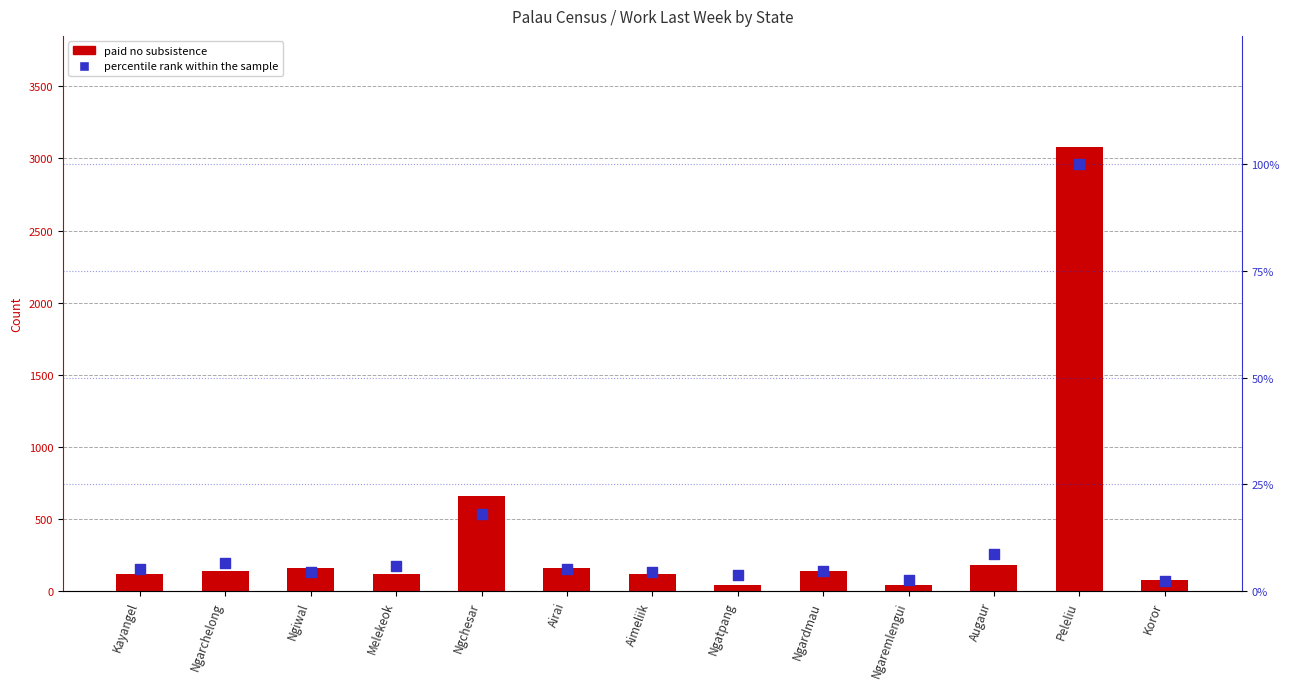

Which series reaches the minimum Y coordinate?

percentile rank within the sample